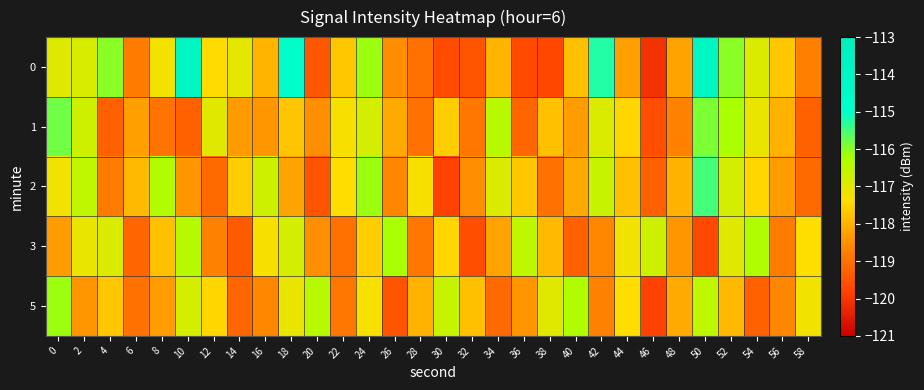

How many series are shown in this chart?

5